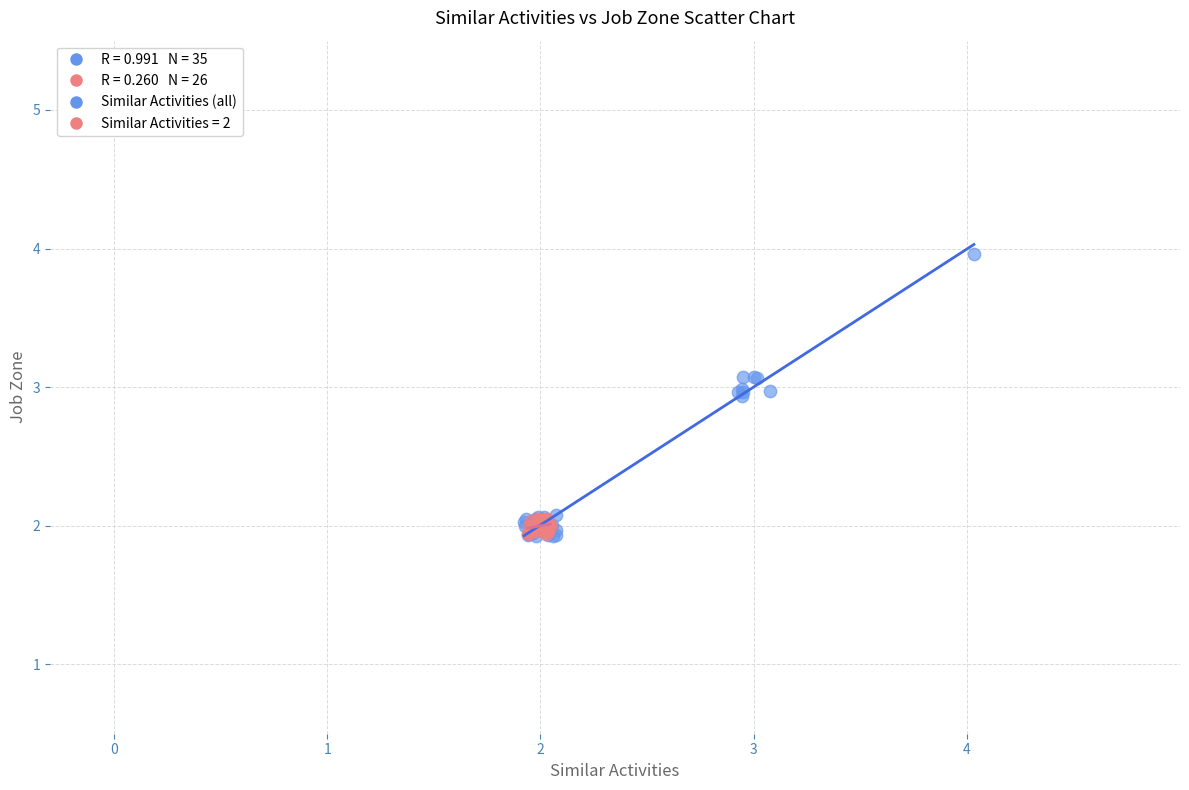

Which series contains the highest Y value?

Similar Activities (all)